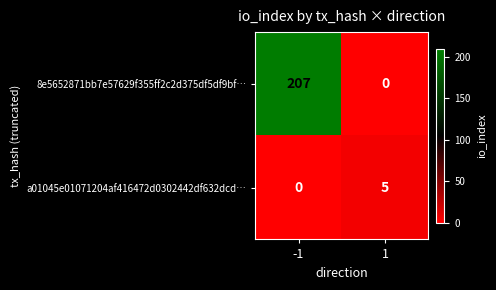

True or false: 8e5652871bb7e57629f355ff2c2d375df5df9bf… has a value of 60 at -1.

False